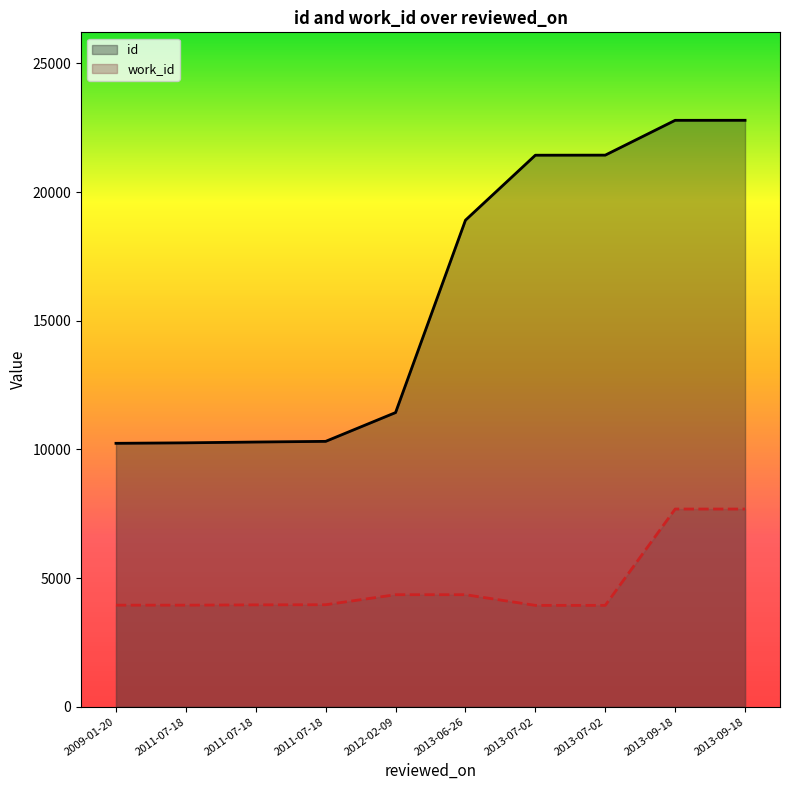

True or false: work_id and id intersect in this chart.

False